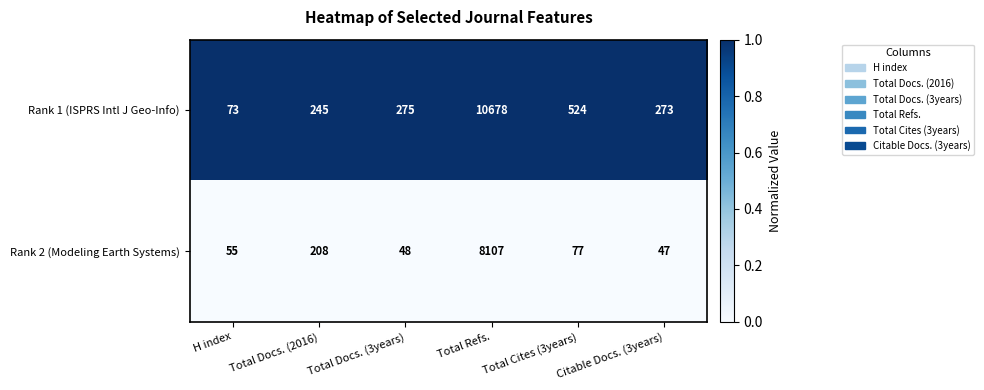

Which series has the widest spread of values?

Rank 1 (ISPRS Intl J Geo-Info)